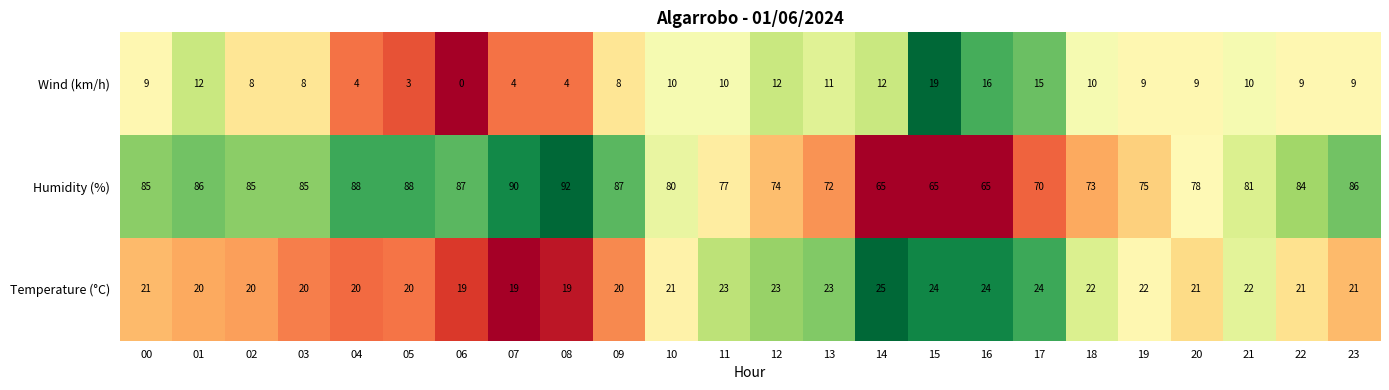

What is the greatest value displayed?

92